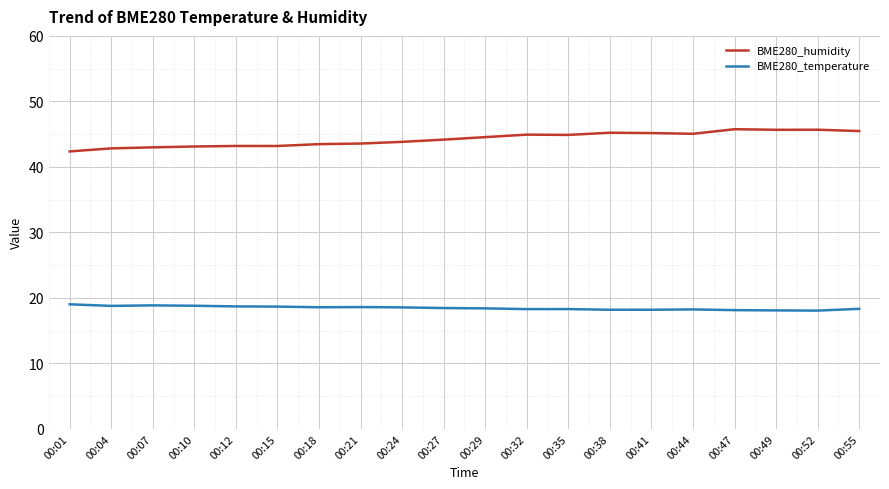

The value of BME280_temperature at 00:12 is 18.7. True or false?

True